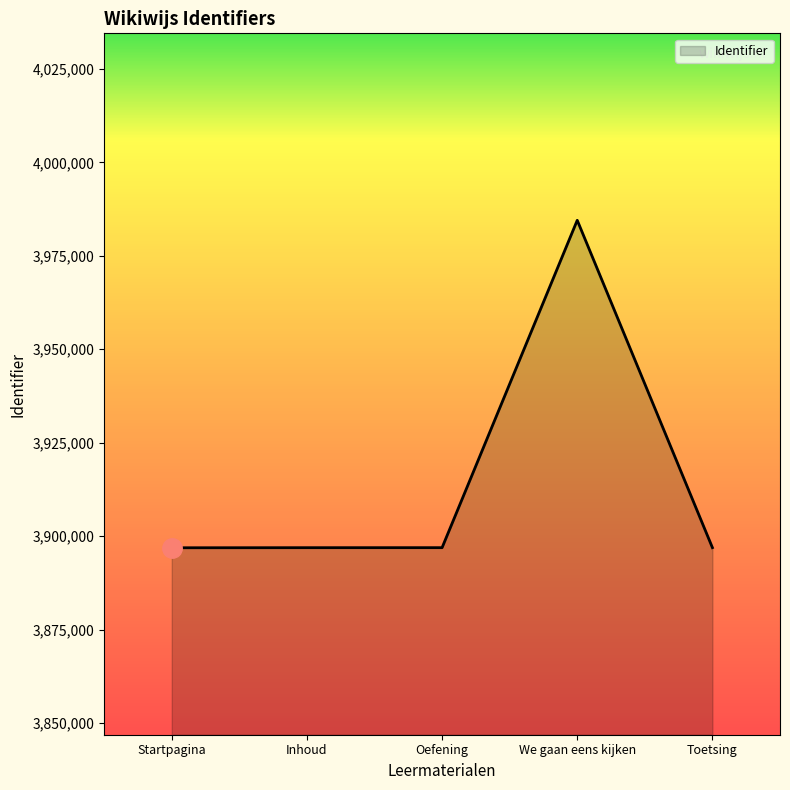

What value does the data have at We gaan eens kijken, to the nearest 10?

3984500